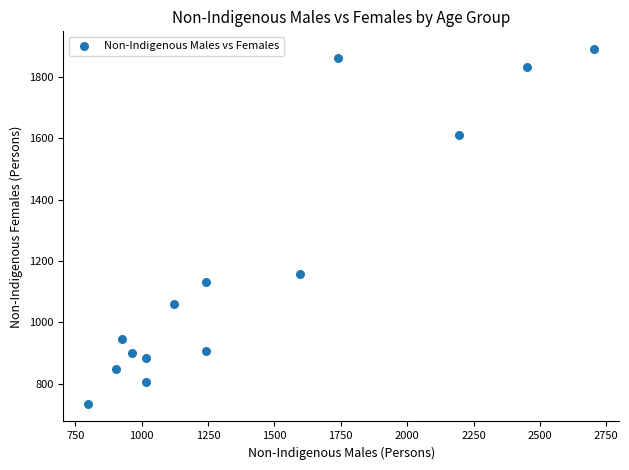

What is the range of Y values (max minus min)?

1156